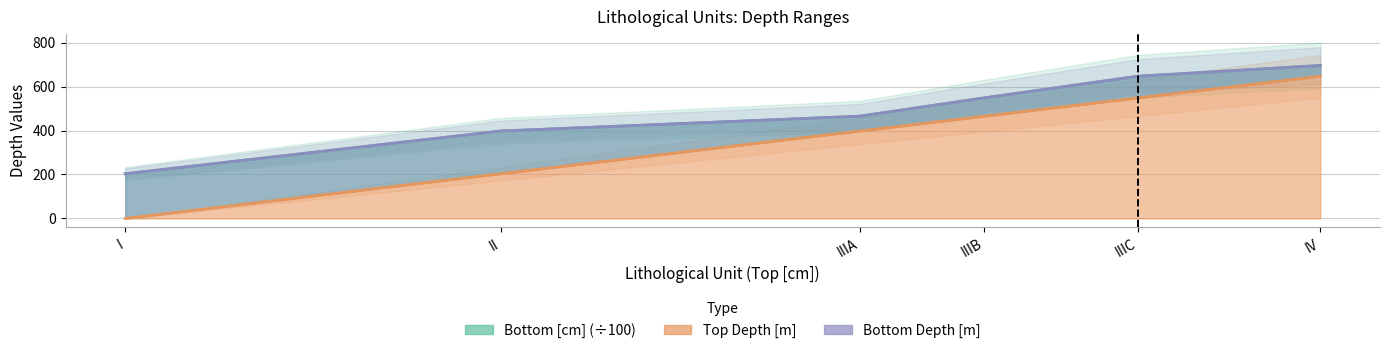

Does the chart display data point markers on the line(s)?

No